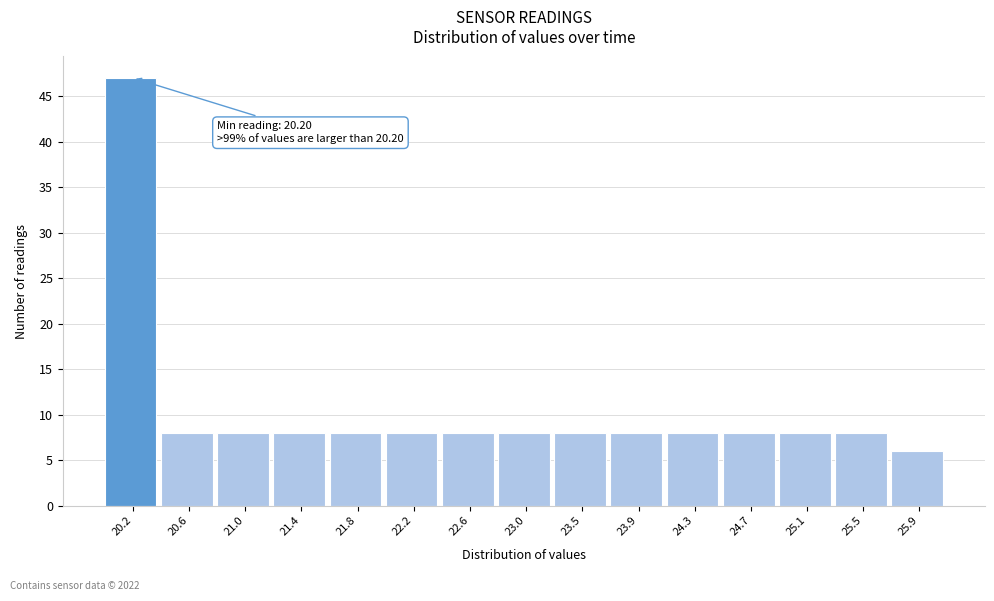

Reading right to left, extract all data points from this chart.

6	8	8	8	8	8	8	8	8	8	8	8	8	8	47